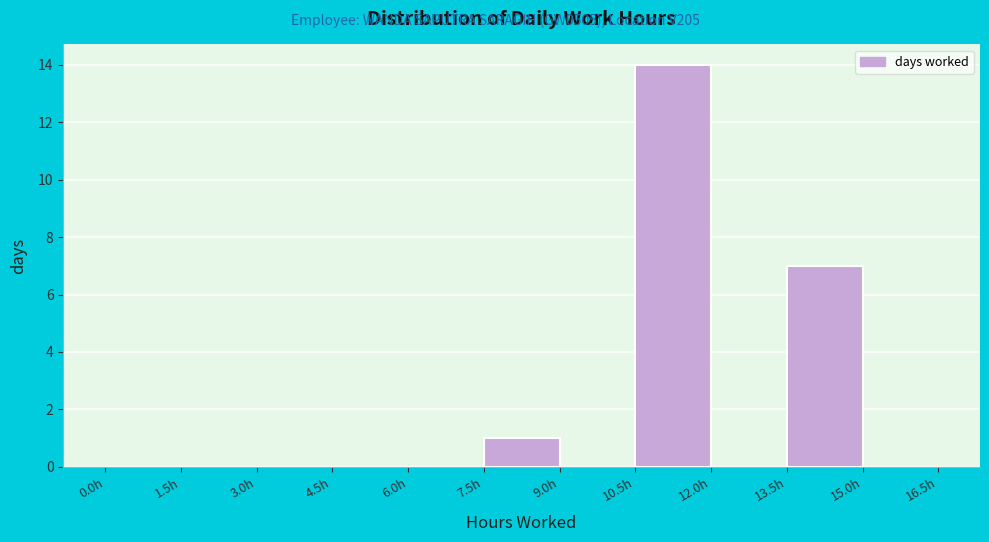

Reading left to right, transcribe this chart: for each bar, give the range it covers on the x-axis and its height. Neither the bar edges nor the heights are printed on the chart, so give them approximately, as read against the axes.

0.0 to 1.5: 0
1.5 to 3.0: 0
3.0 to 4.5: 0
4.5 to 6.0: 0
6.0 to 7.5: 0
7.5 to 9.0: 1
9.0 to 10.5: 0
10.5 to 12.0: 14
12.0 to 13.5: 0
13.5 to 15.0: 7
15.0 to 16.5: 0